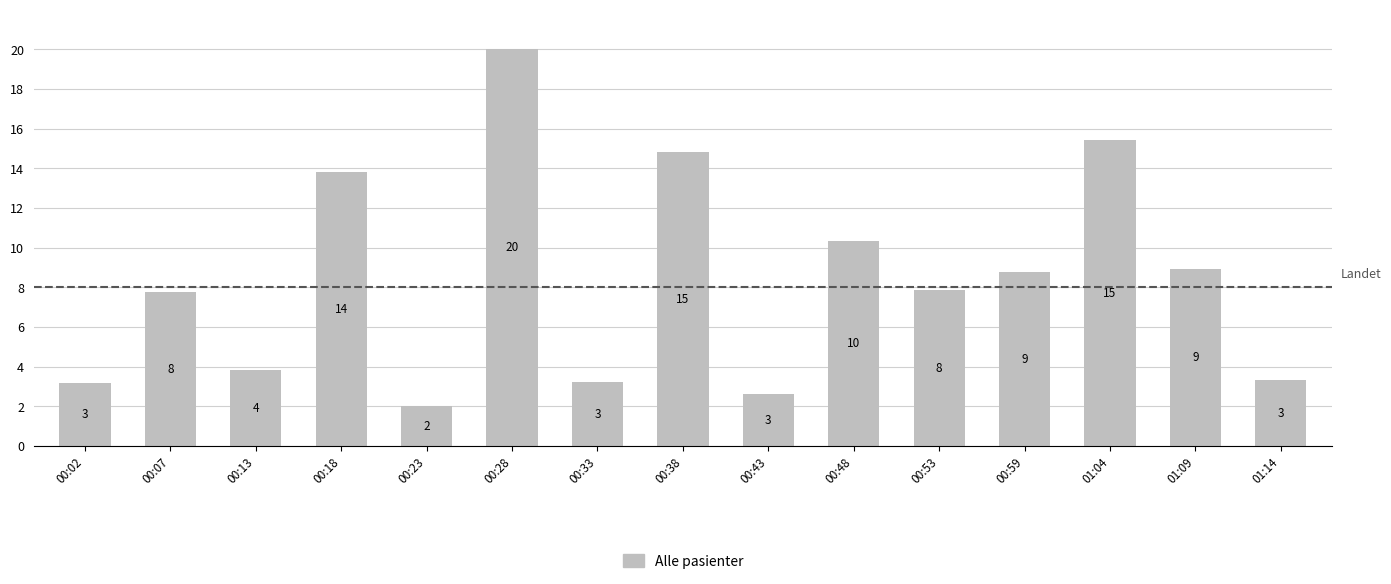

Are the bars horizontal?

No